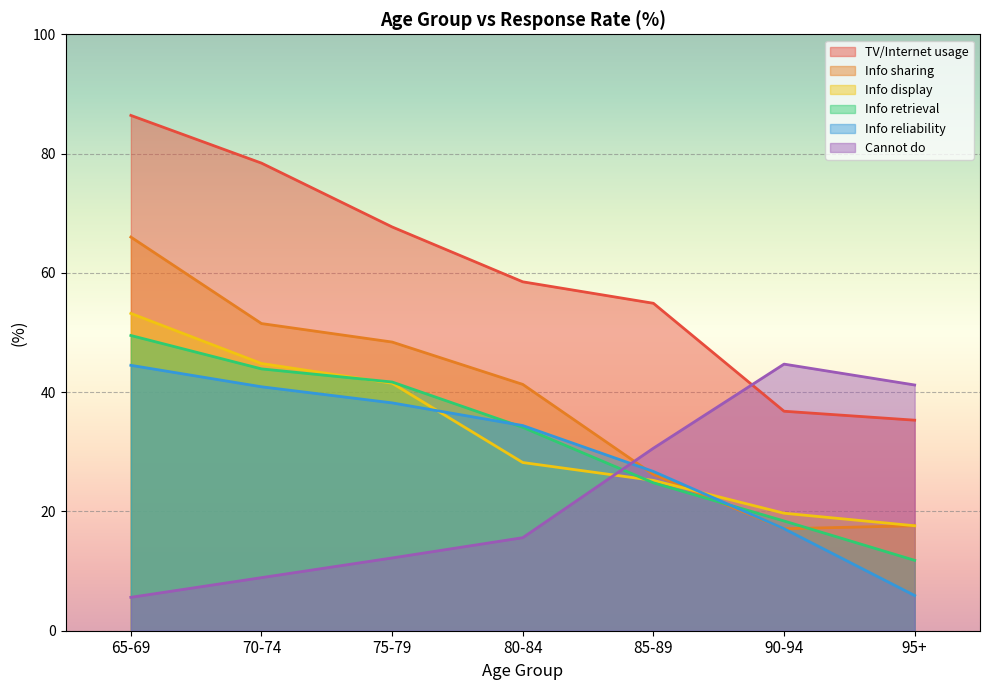

True or false: Info retrieval and TV/Internet usage intersect in this chart.

False